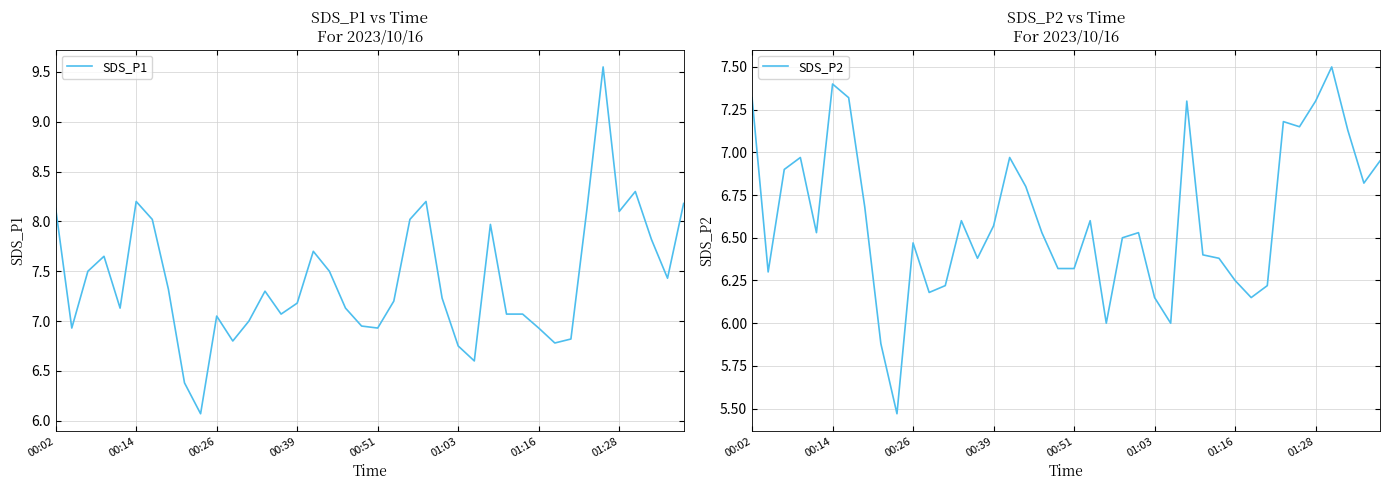

True or false: SDS_P2 and SDS_P1 intersect in this chart.

False